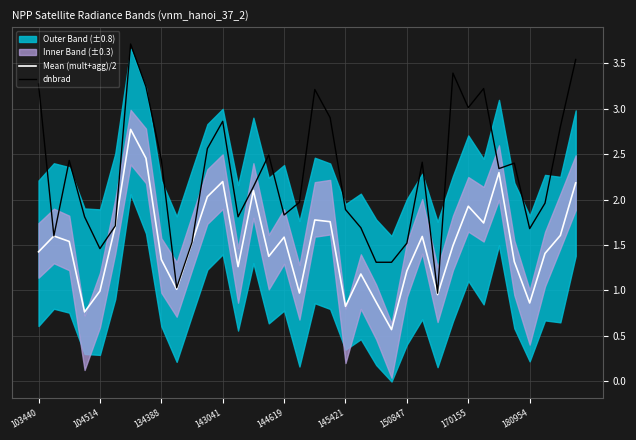

What is the maximum value for dnbrad?

3.7